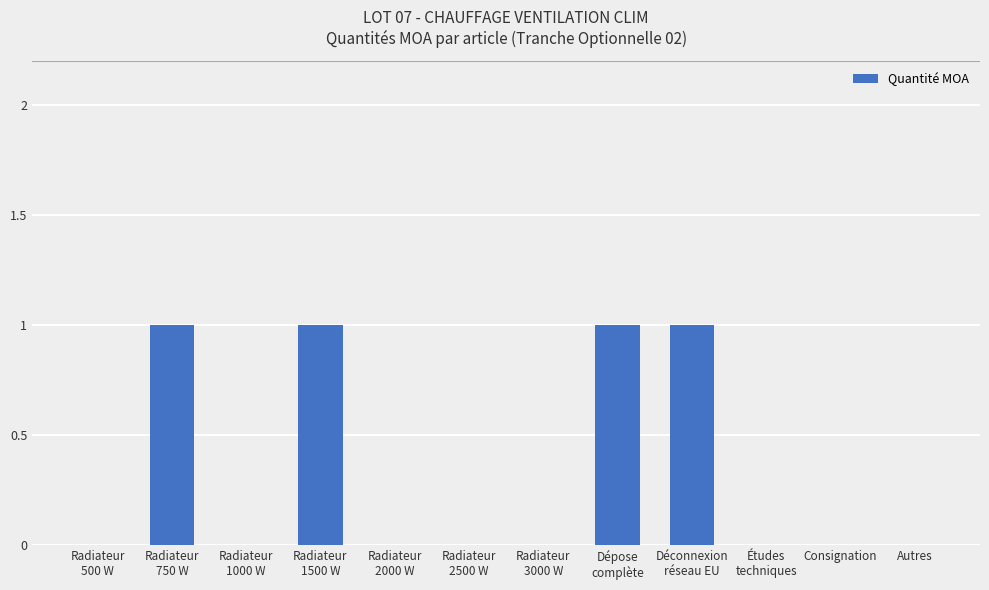

What is the sum of all values?

4